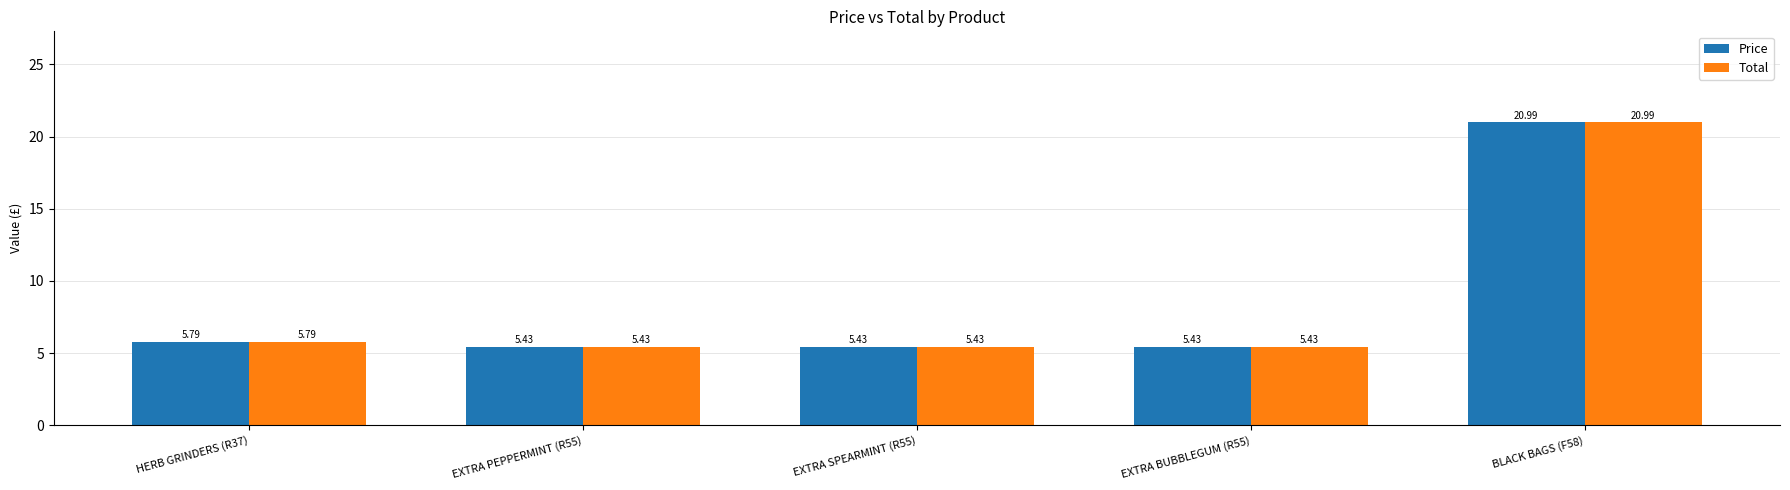

At which category is the sum across all series the highest?

BLACK BAGS (F58)